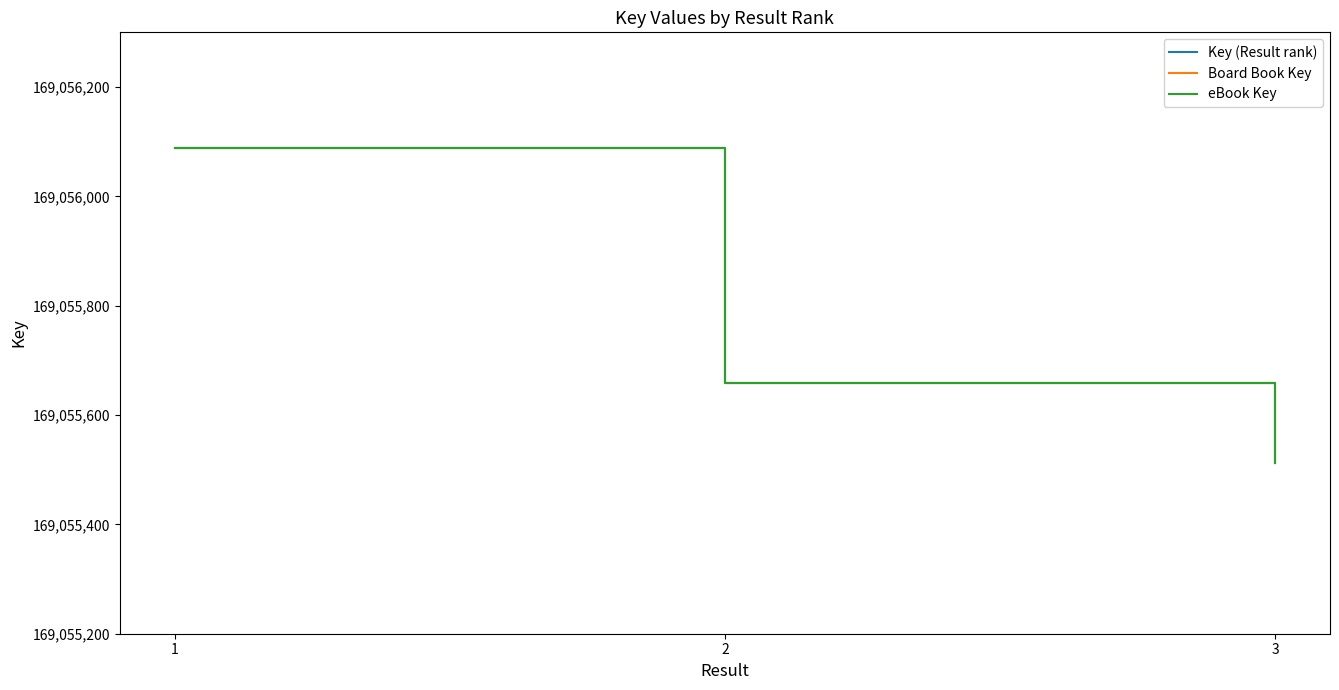

Does the chart have visible grid lines?

No